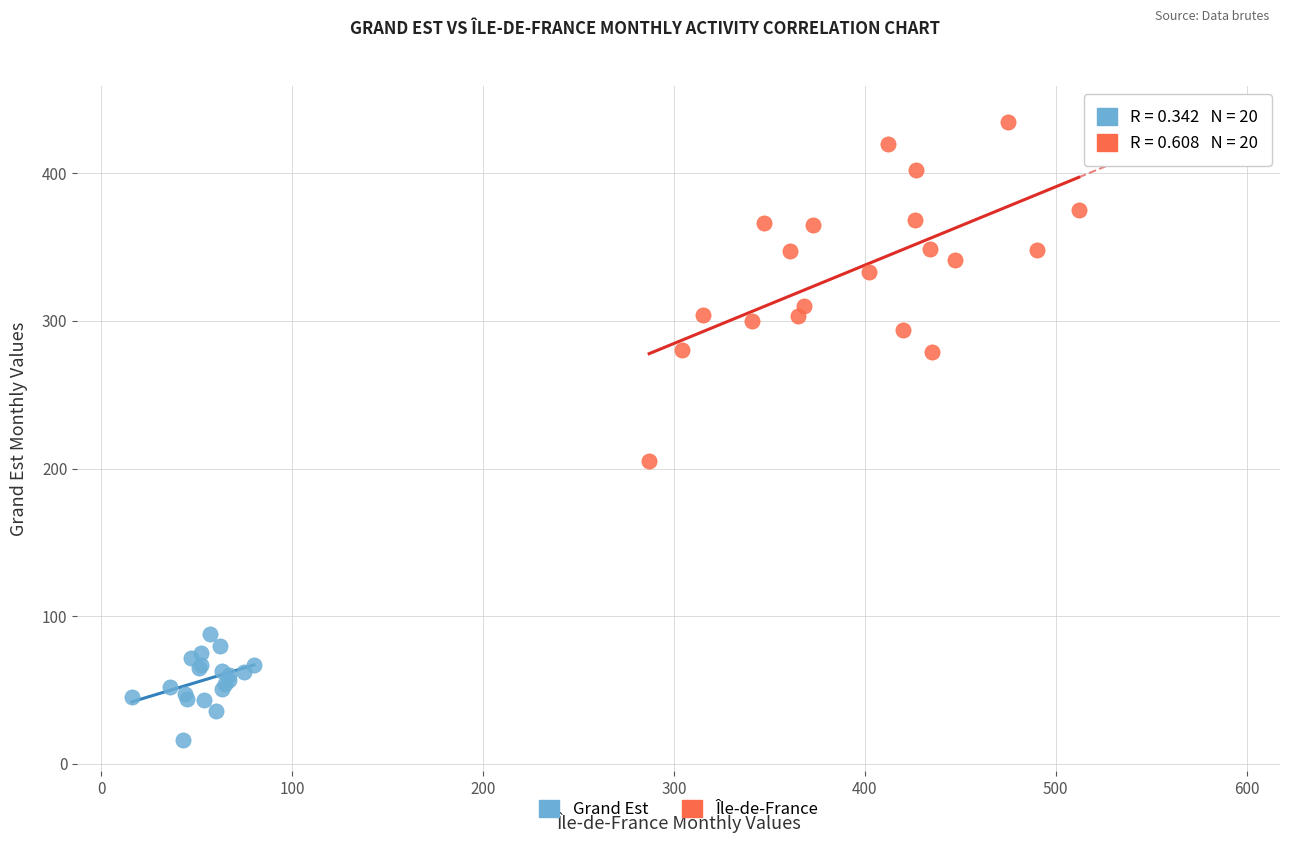

Which series reaches the maximum Y coordinate?

Île-de-France